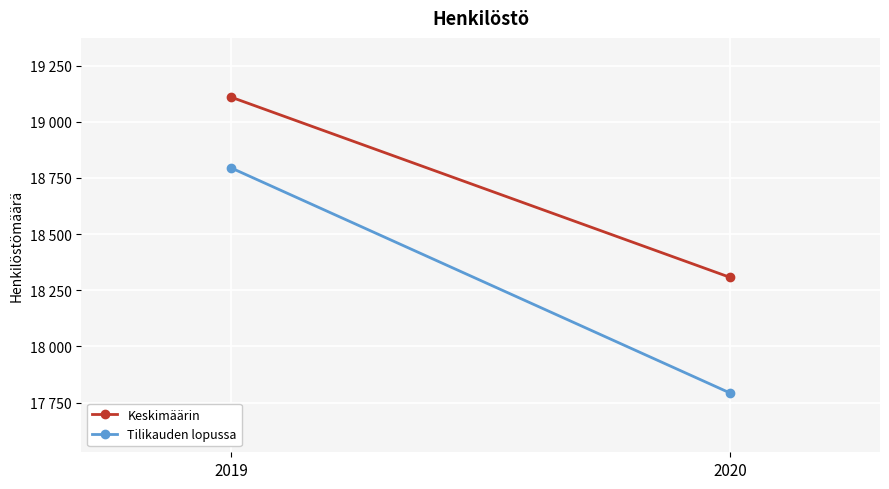

Which series has the largest total across all categories?

Keskimäärin